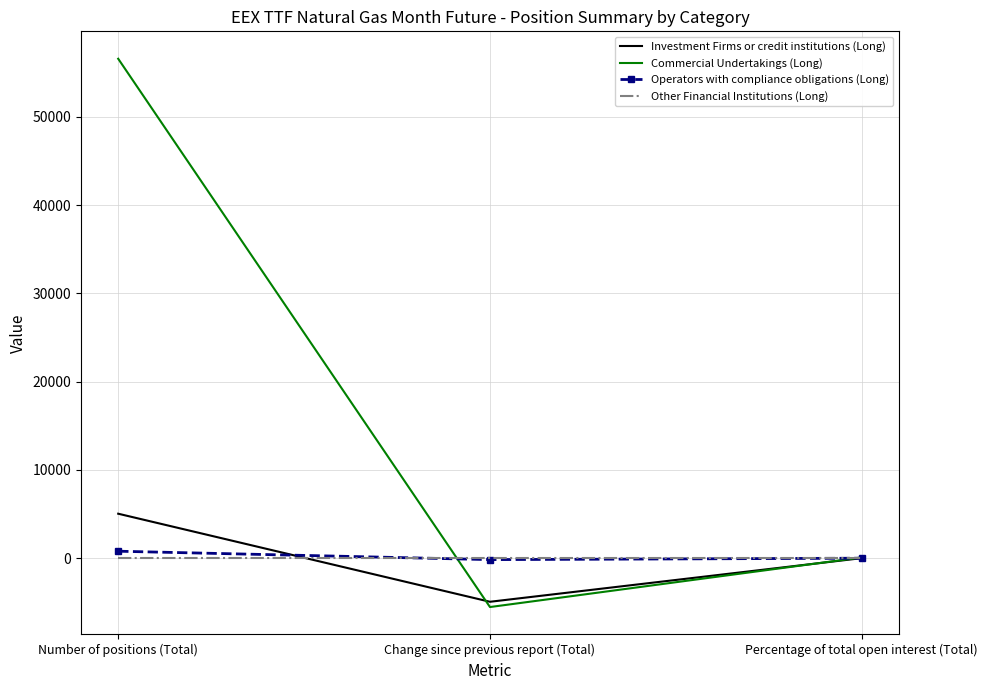

The Commercial Undertakings (Long) series shows -5533.0 at Change since previous report (Total). True or false?

True